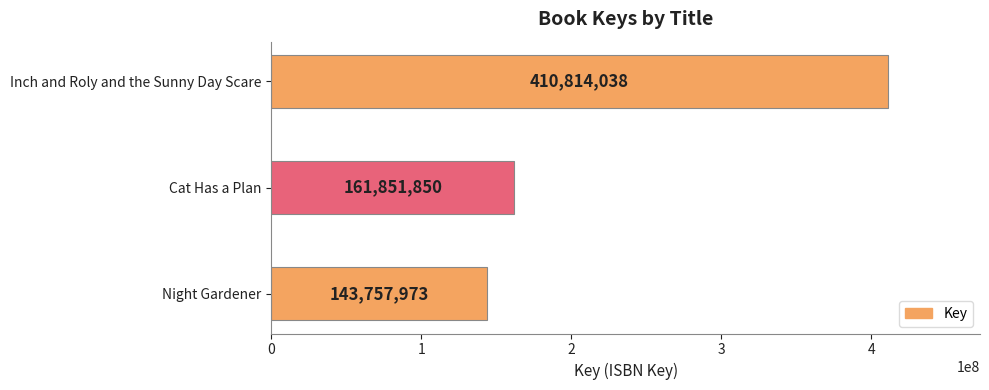

Rank the categories by value from lowest to highest.

Night Gardener, Cat Has a Plan, Inch and Roly and the Sunny Day Scare